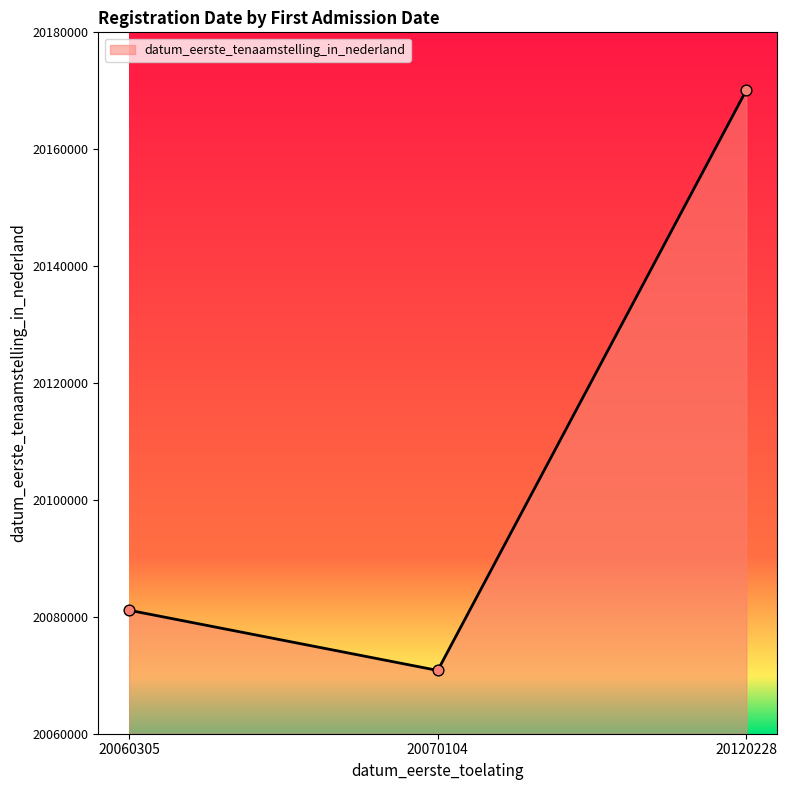

What is the change in value from 20070104 to 20120228?

+99278